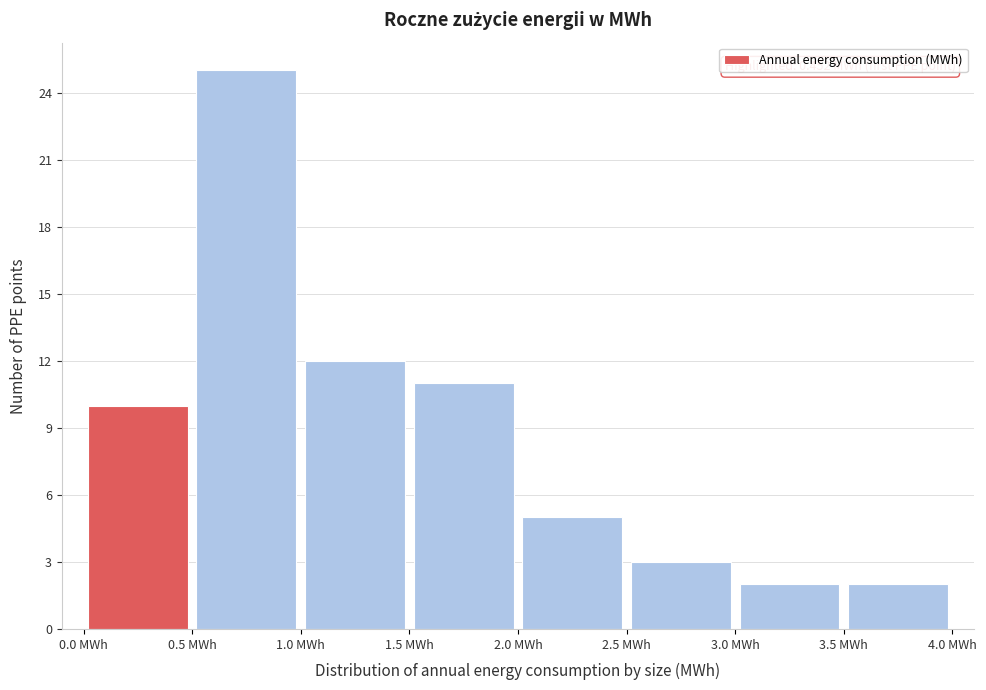

Which range on the x-axis has the tallest bar?

0.5 to 1.0